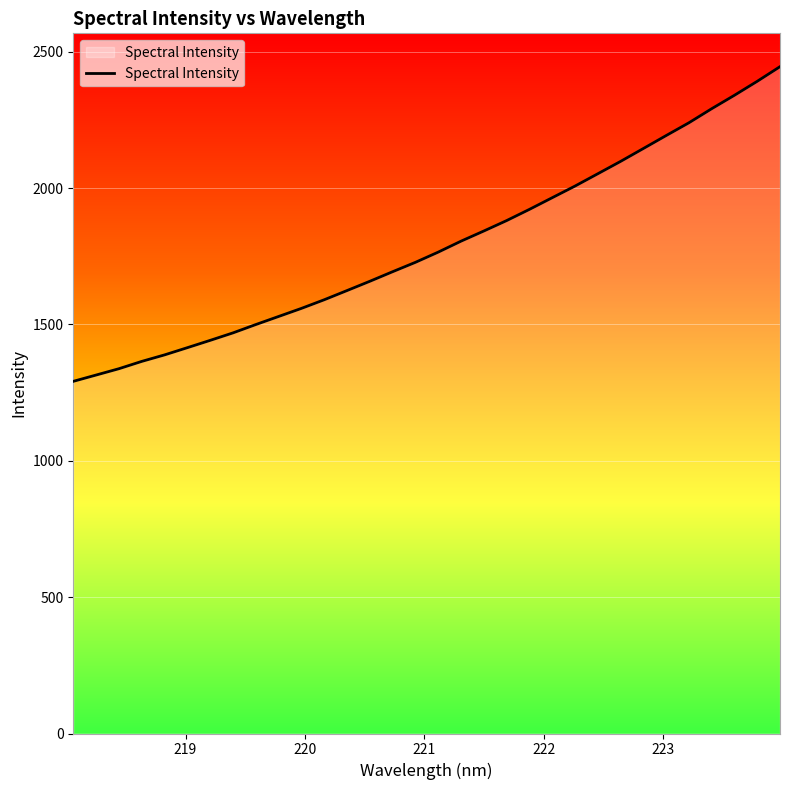

What is the smallest value displayed?

1291.5